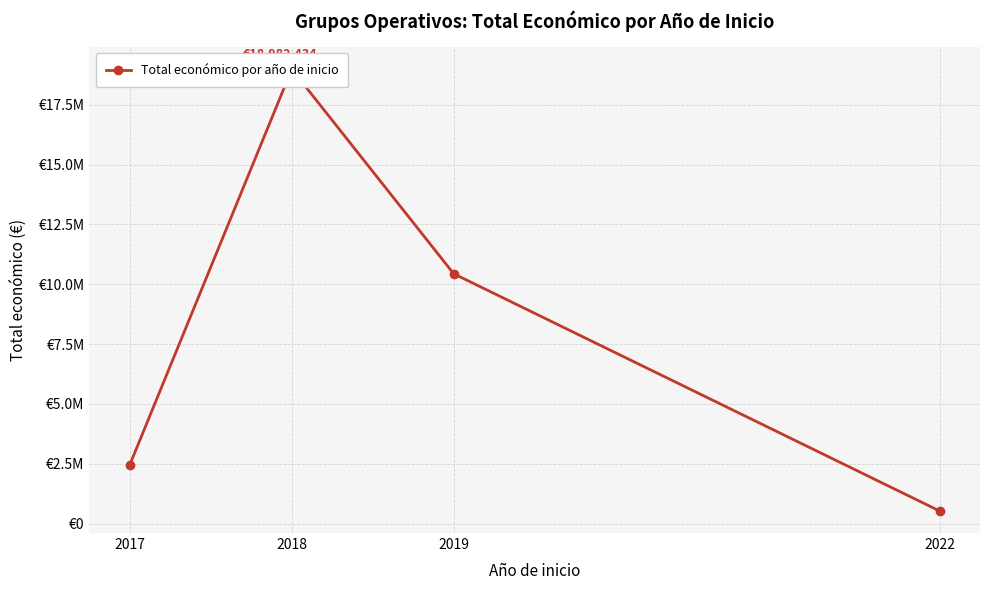

Does the chart display data point markers on the line(s)?

Yes